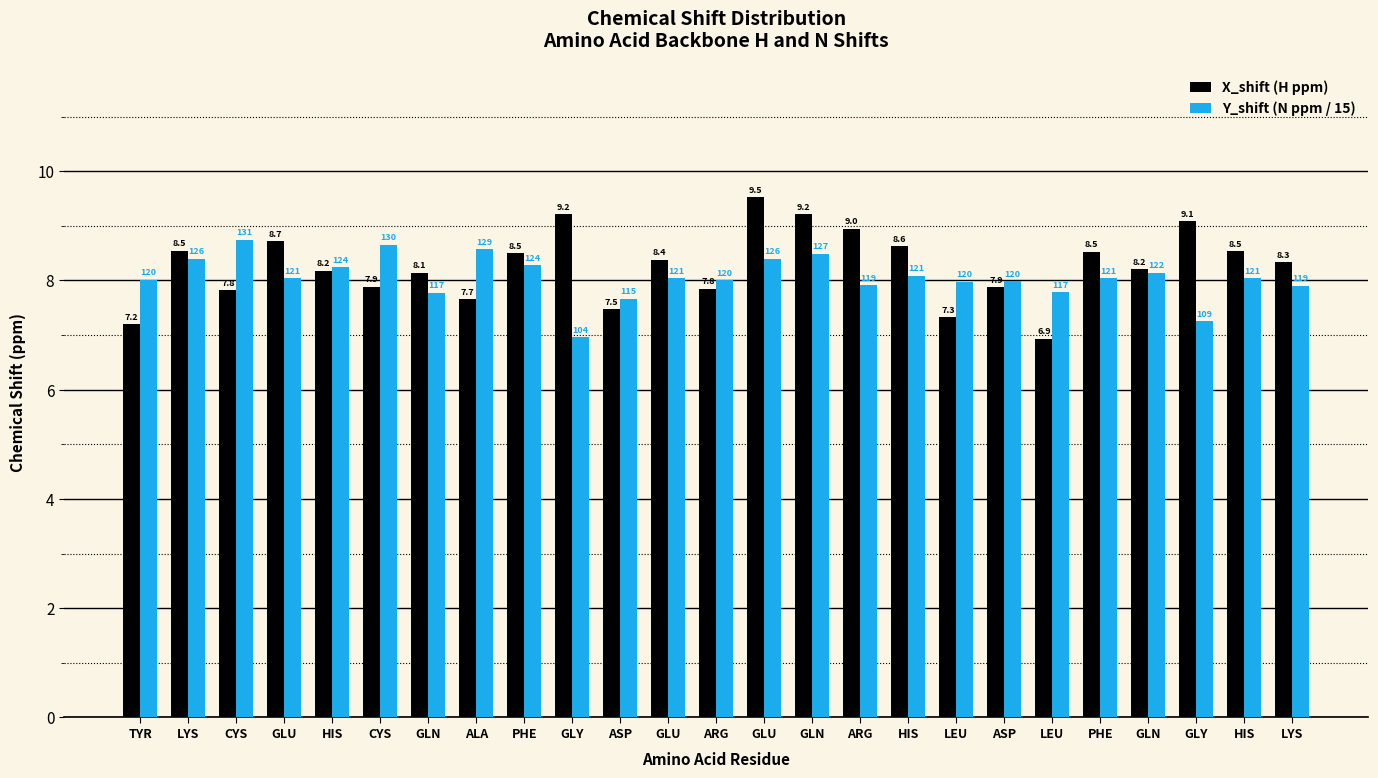

Is the value of Y_shift (N ppm / 15) at GLN greater than the value of X_shift (H ppm) at ALA?

Yes